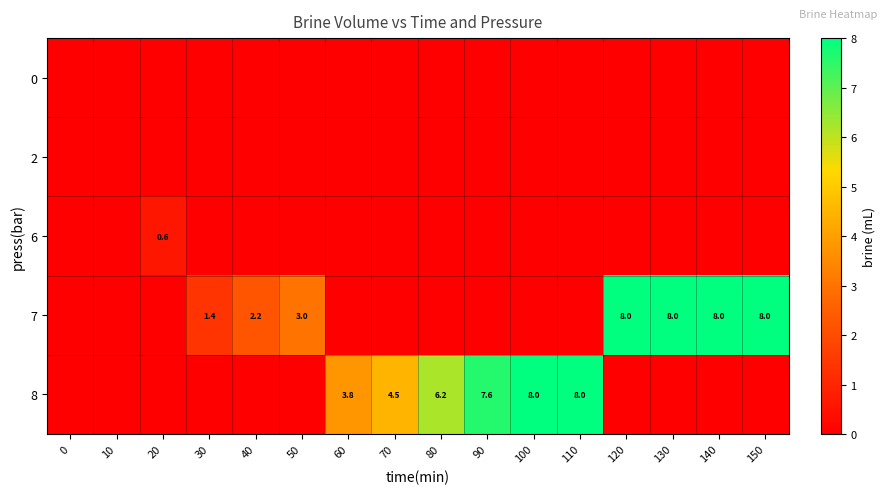

At how many categories does at least one series exceed 0?

14